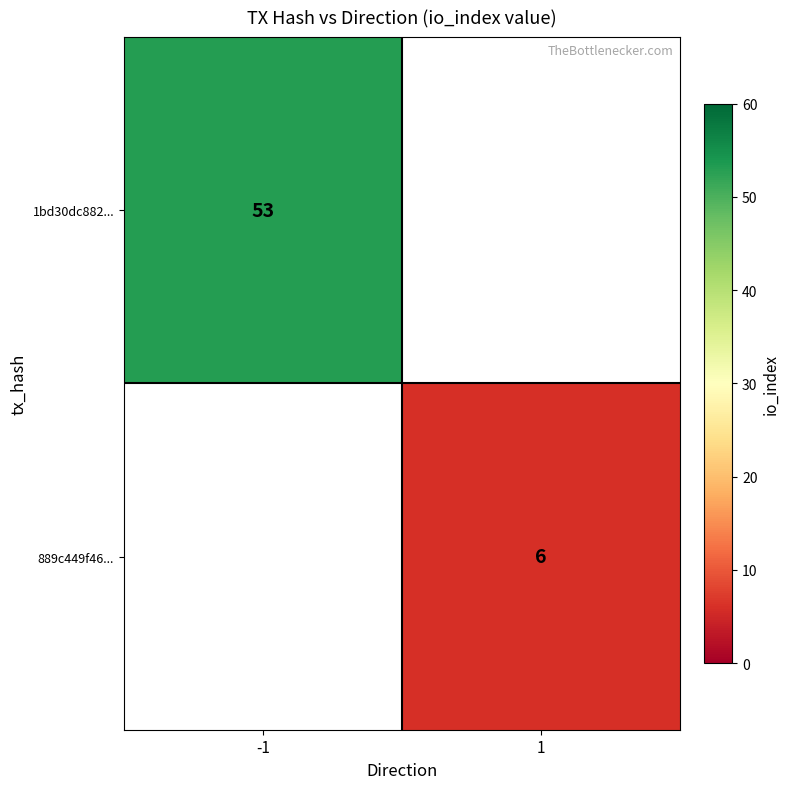

The value of 889c449f46... at 1 is 10. True or false?

False